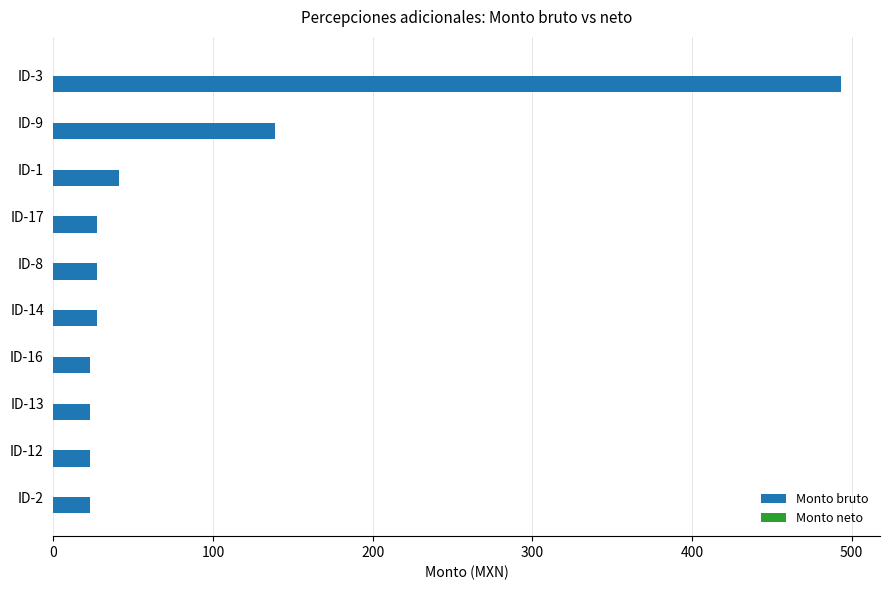

Count the number of data series in this chart.

1